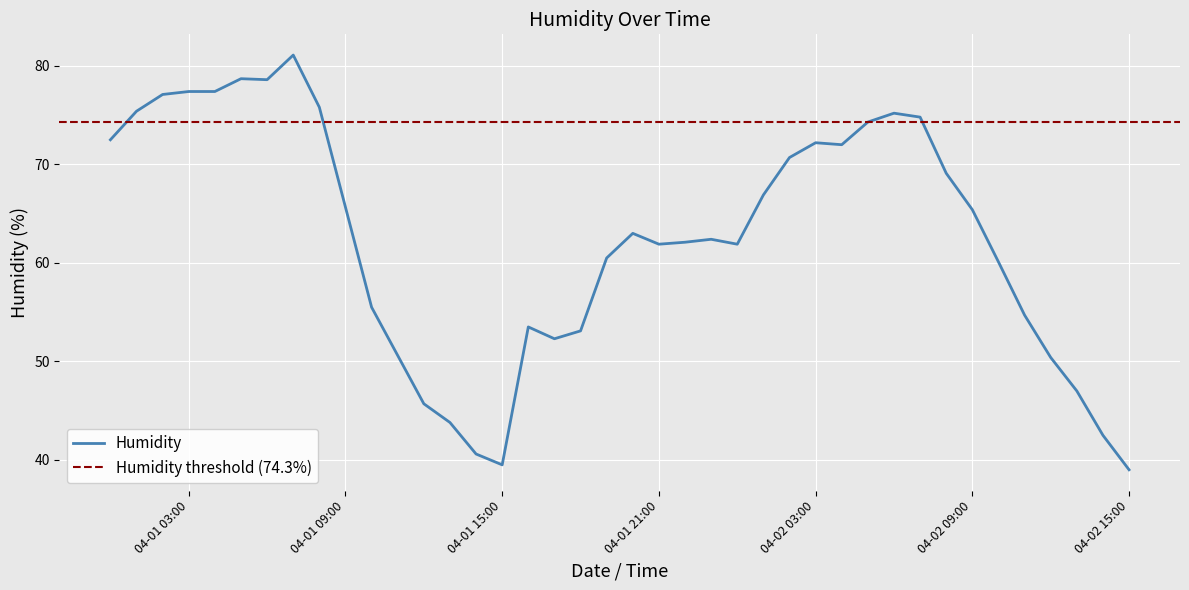

How many interior local peaks (higher than both neighbors) does the data have?

7